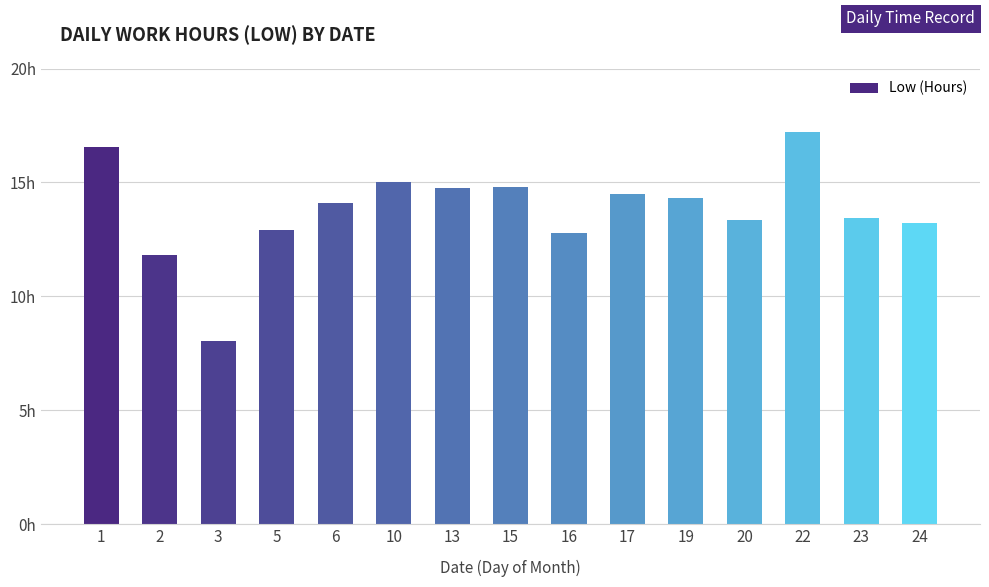

Are the bars horizontal?

No